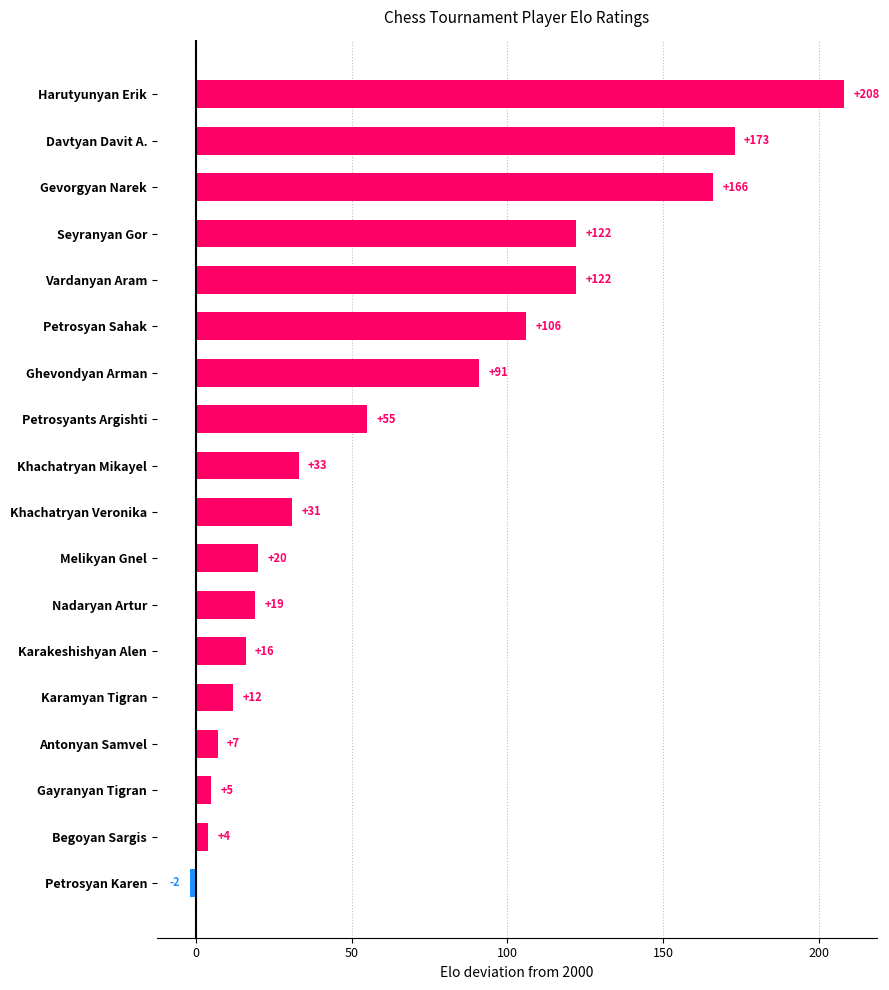

The chart shows a value of 68 at Gevorgyan Narek. True or false?

False